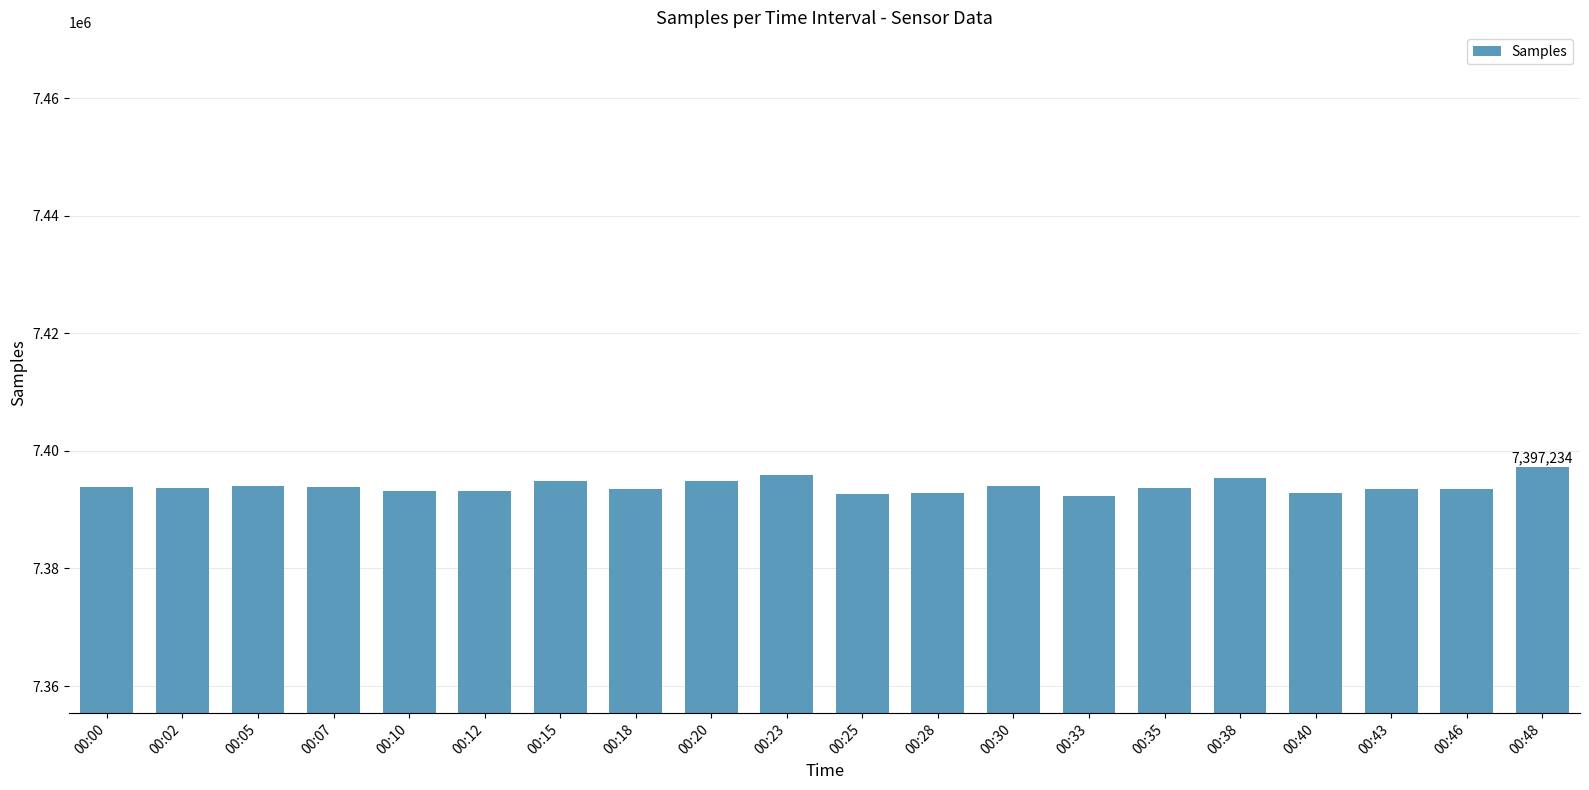

What is the value of the 2nd bar from the left?

7393655